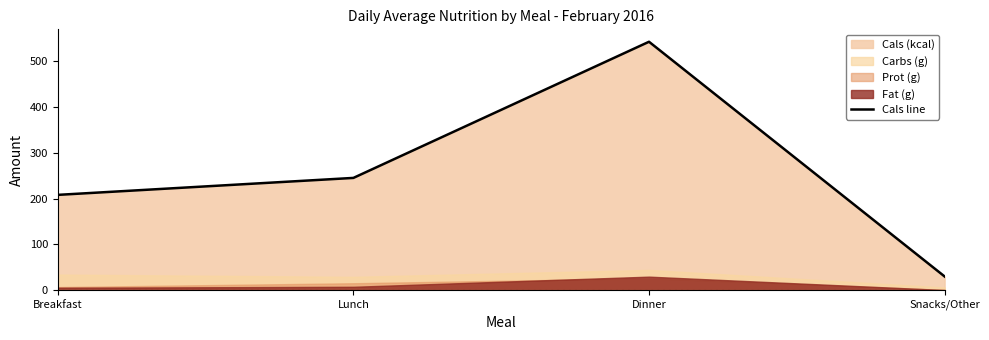

What is the maximum value shown in the chart?

542